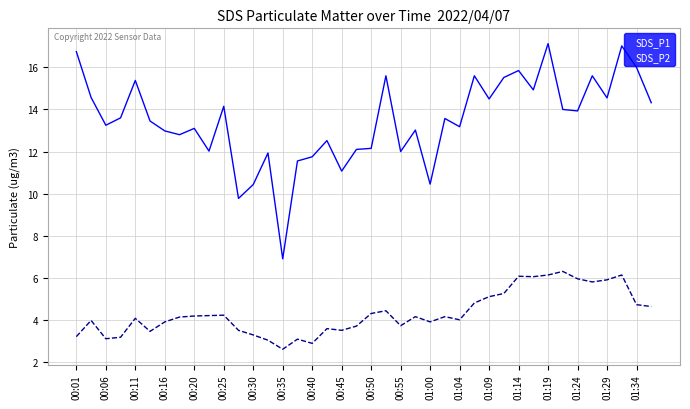

Does the chart display data point markers on the line(s)?

No